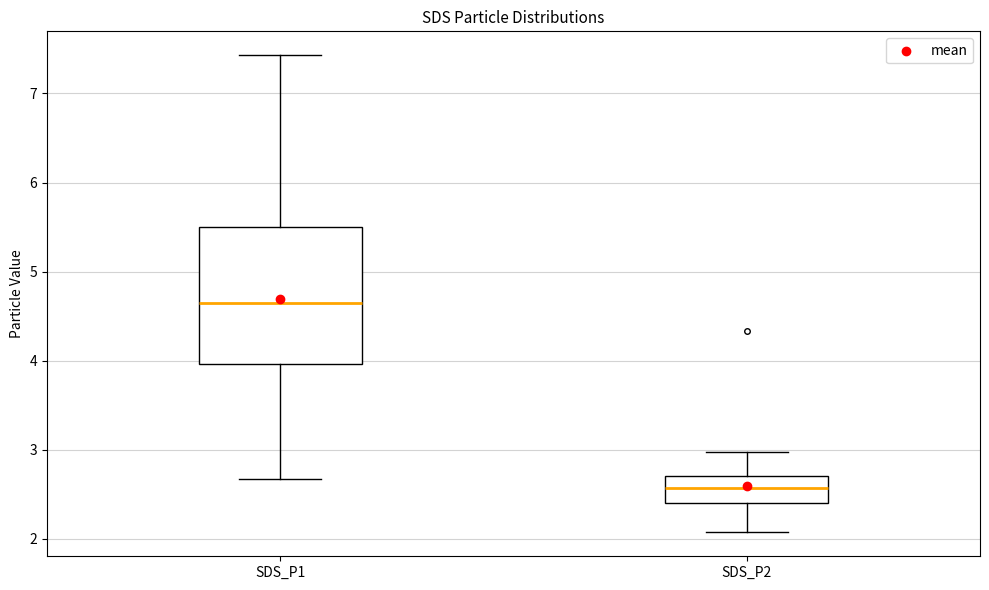

Reading left to right, read every box against the y-axis: the position of its median line, the range the box covers, and the ends of its whiskers. The values are not printed on the chart, so give them approximately, as read against the axis.

SDS_P1: median 4.7, box 4.0 to 5.5, whiskers 2.7 to 7.4
SDS_P2: median 2.6, box 2.4 to 2.7, whiskers 2.1 to 3.0